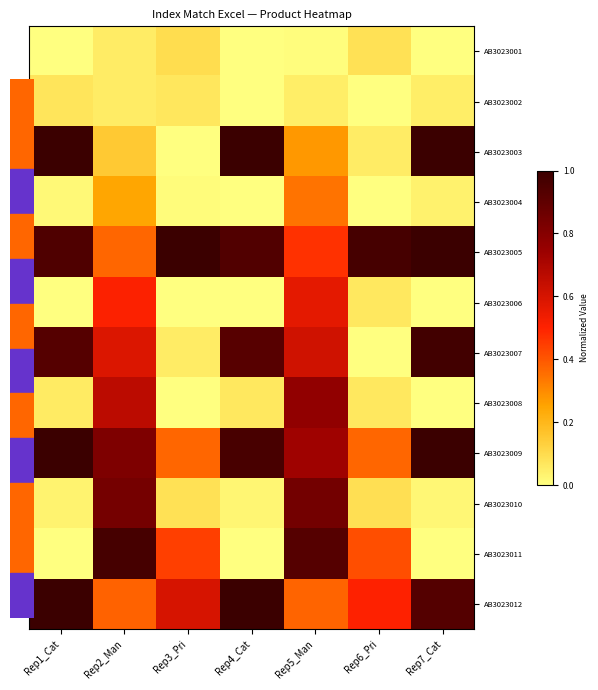

Reading right to left, extract all data points from this chart.

AB3023001: Rep7_Cat=0.0	Rep6_Pri=0.1	Rep5_Man=0.0	Rep4_Cat=0.0	Rep3_Pri=0.1	Rep2_Man=0.1	Rep1_Cat=0.0
AB3023002: Rep7_Cat=0.1	Rep6_Pri=0.0	Rep5_Man=0.0	Rep4_Cat=0.0	Rep3_Pri=0.1	Rep2_Man=0.1	Rep1_Cat=0.1
AB3023003: Rep7_Cat=1.0	Rep6_Pri=0.1	Rep5_Man=0.3	Rep4_Cat=1.0	Rep3_Pri=0.0	Rep2_Man=0.1	Rep1_Cat=1.0
AB3023004: Rep7_Cat=0.0	Rep6_Pri=0.0	Rep5_Man=0.3	Rep4_Cat=0.0	Rep3_Pri=0.0	Rep2_Man=0.2	Rep1_Cat=0.0
AB3023005: Rep7_Cat=1.0	Rep6_Pri=1.0	Rep5_Man=0.5	Rep4_Cat=0.9	Rep3_Pri=1.0	Rep2_Man=0.4	Rep1_Cat=0.9
AB3023006: Rep7_Cat=0.0	Rep6_Pri=0.1	Rep5_Man=0.6	Rep4_Cat=0.0	Rep3_Pri=0.0	Rep2_Man=0.5	Rep1_Cat=0.0
AB3023007: Rep7_Cat=1.0	Rep6_Pri=0.0	Rep5_Man=0.6	Rep4_Cat=0.9	Rep3_Pri=0.1	Rep2_Man=0.6	Rep1_Cat=0.9
AB3023008: Rep7_Cat=0.0	Rep6_Pri=0.1	Rep5_Man=0.8	Rep4_Cat=0.1	Rep3_Pri=0.0	Rep2_Man=0.7	Rep1_Cat=0.1
AB3023009: Rep7_Cat=1.0	Rep6_Pri=0.4	Rep5_Man=0.7	Rep4_Cat=1.0	Rep3_Pri=0.4	Rep2_Man=0.8	Rep1_Cat=1.0
AB3023010: Rep7_Cat=0.0	Rep6_Pri=0.1	Rep5_Man=0.9	Rep4_Cat=0.0	Rep3_Pri=0.1	Rep2_Man=0.8	Rep1_Cat=0.0
AB3023011: Rep7_Cat=0.0	Rep6_Pri=0.4	Rep5_Man=0.9	Rep4_Cat=0.0	Rep3_Pri=0.4	Rep2_Man=1.0	Rep1_Cat=0.0
AB3023012: Rep7_Cat=0.9	Rep6_Pri=0.5	Rep5_Man=0.4	Rep4_Cat=1.0	Rep3_Pri=0.6	Rep2_Man=0.4	Rep1_Cat=1.0